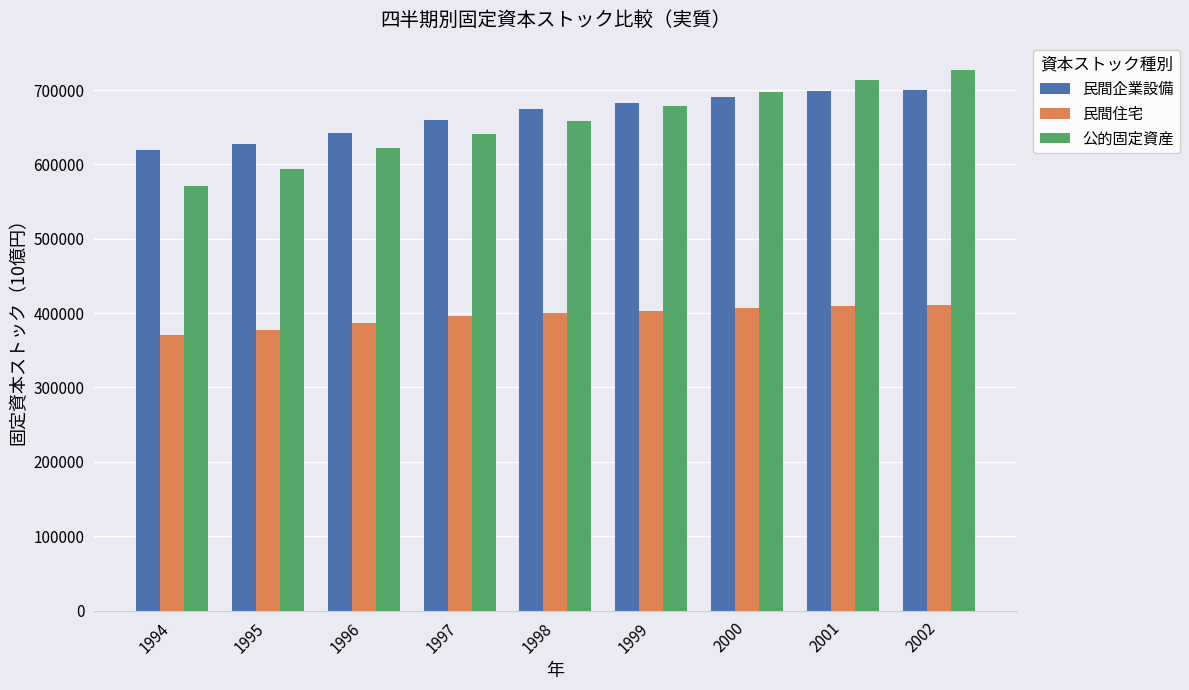

At which label does 公的固定資産 reach its peak?

2002